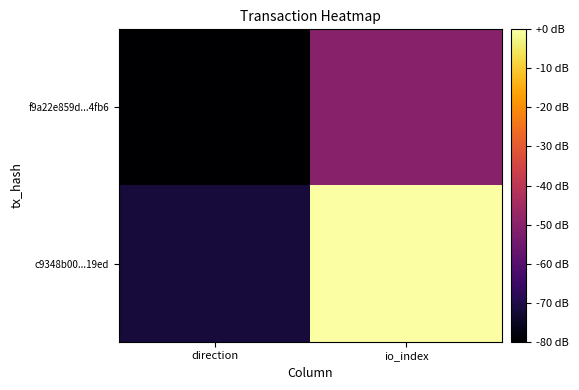

Reading right to left, transcribe all the data shown in this chart.

f9a22e859d...4fb6: io_index=-50.5	direction=-80.0
c9348b00...19ed: io_index=-0.0	direction=-71.6